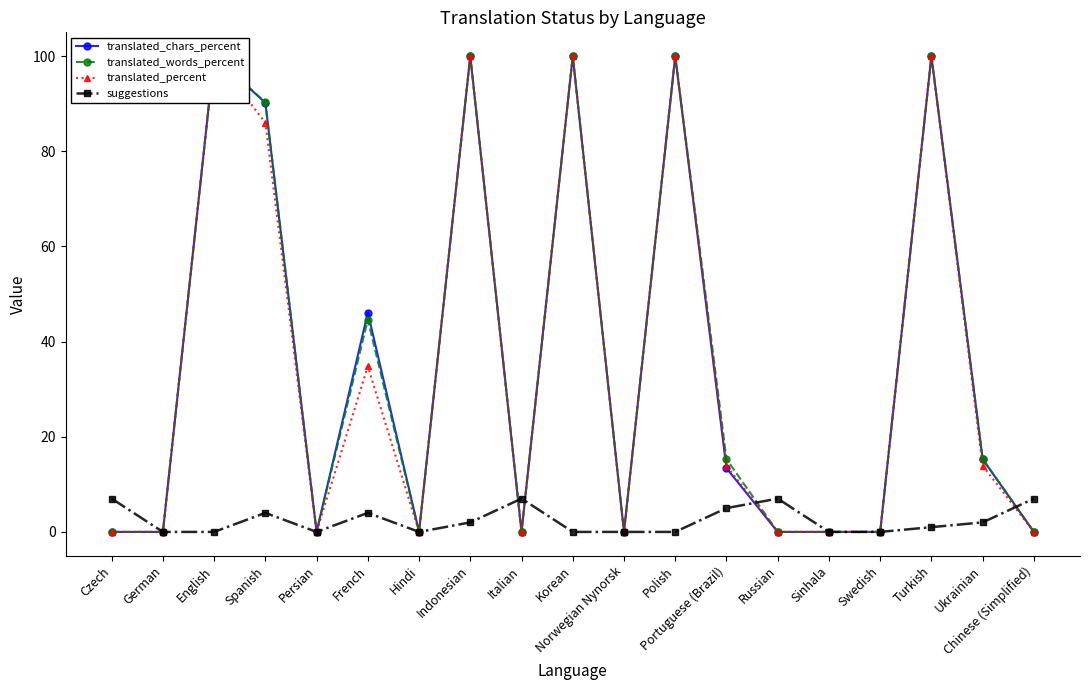

At Russian, list the series in order from largest to smallest.

suggestions, translated_chars_percent, translated_words_percent, translated_percent